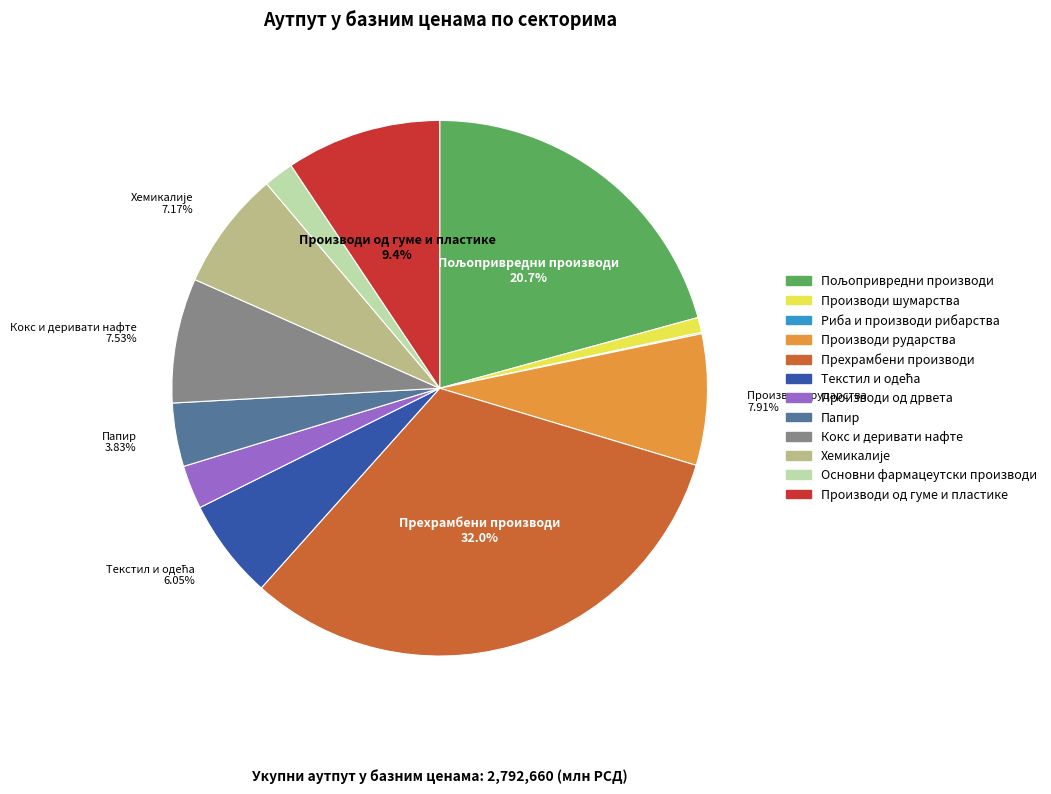

Do Основни фармацеутски производи and Кокс и деривати нафте together represent more than half of the pie?

No